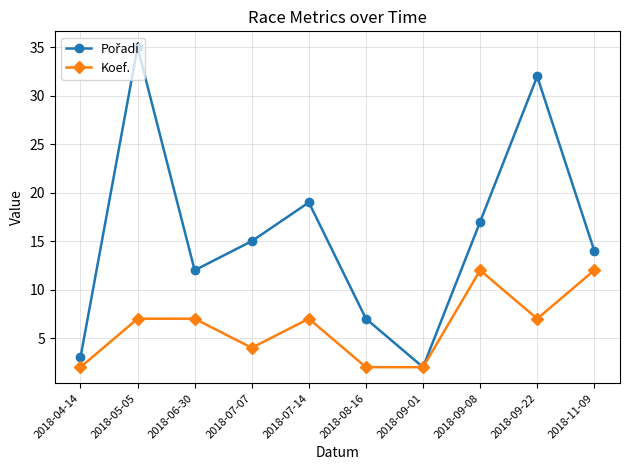

What is the average value of the Koef. series?

6